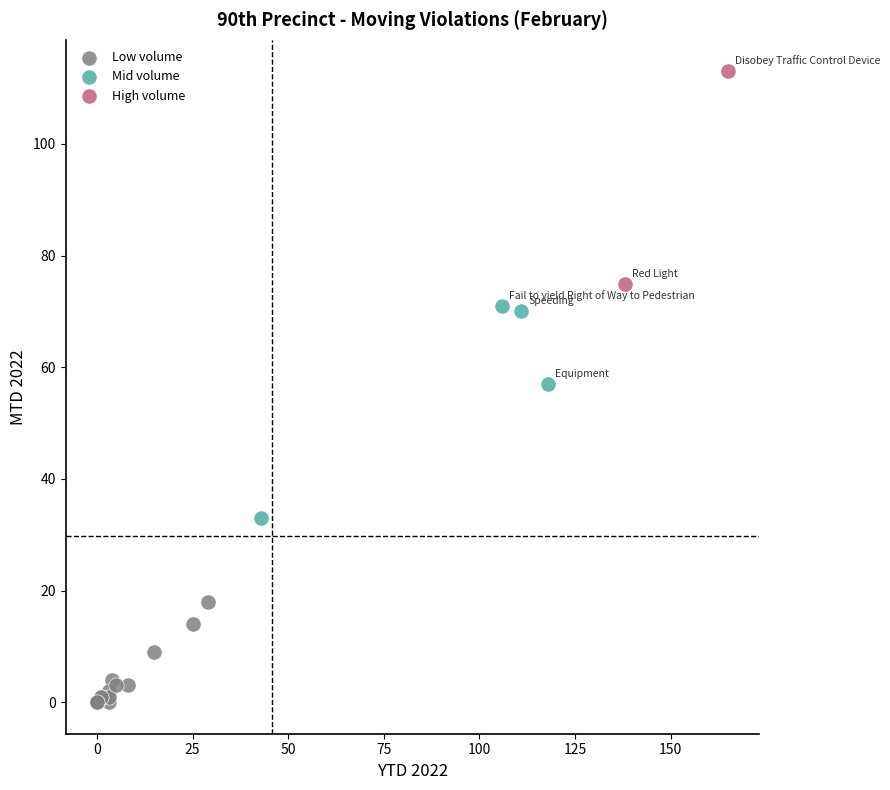

What are all the series names shown in the legend?

Low volume, Mid volume, High volume